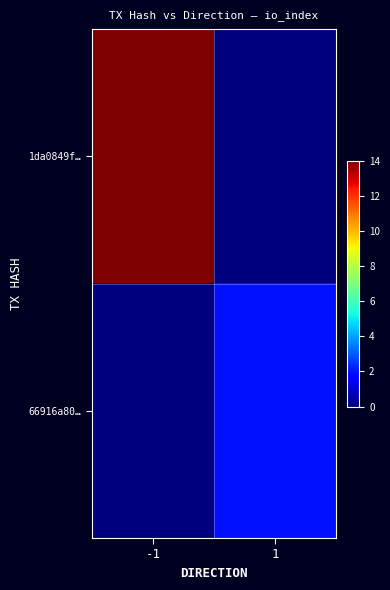

Reading left to right, extract all data points from this chart.

1da0849f…: -1=14	1=0
66916a80…: -1=0	1=2